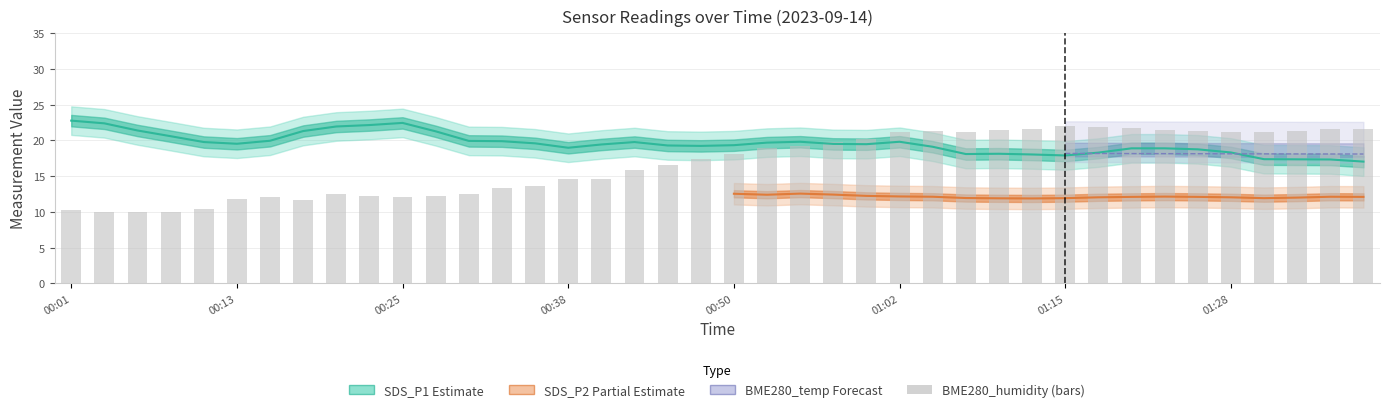

What is the value of the 34th bar from the left?

21.4